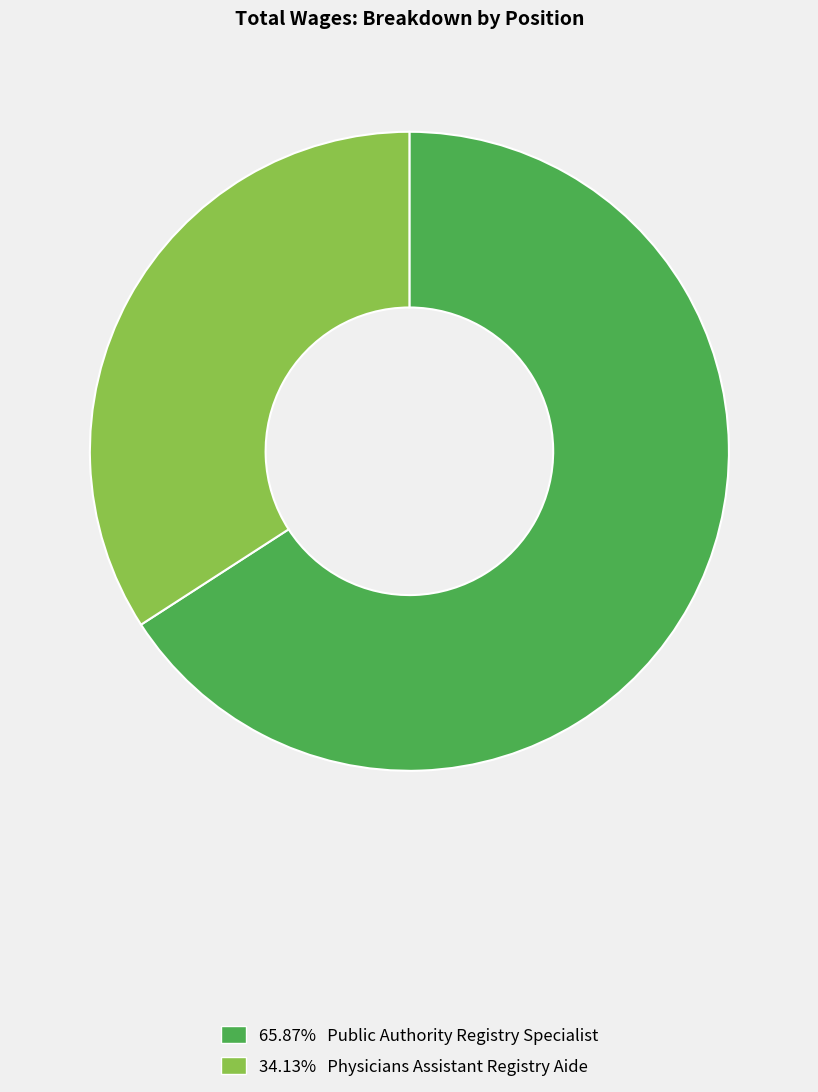

Does any single category account for the majority?

Yes